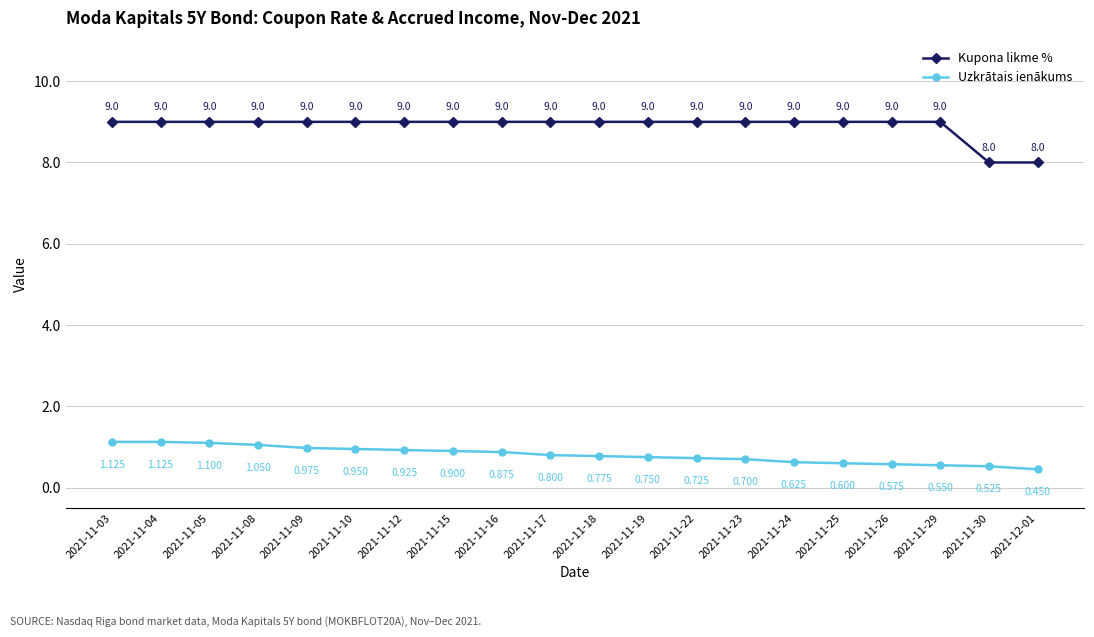

What is the label of the 13th point from the left?

2021-11-22